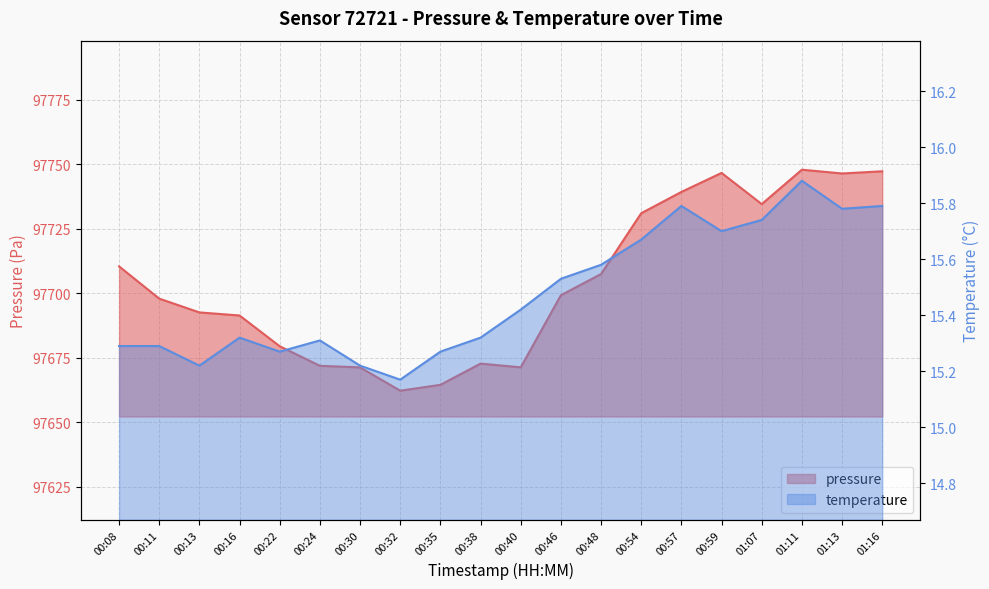

At which category does pressure reach its first local peak?

00:38